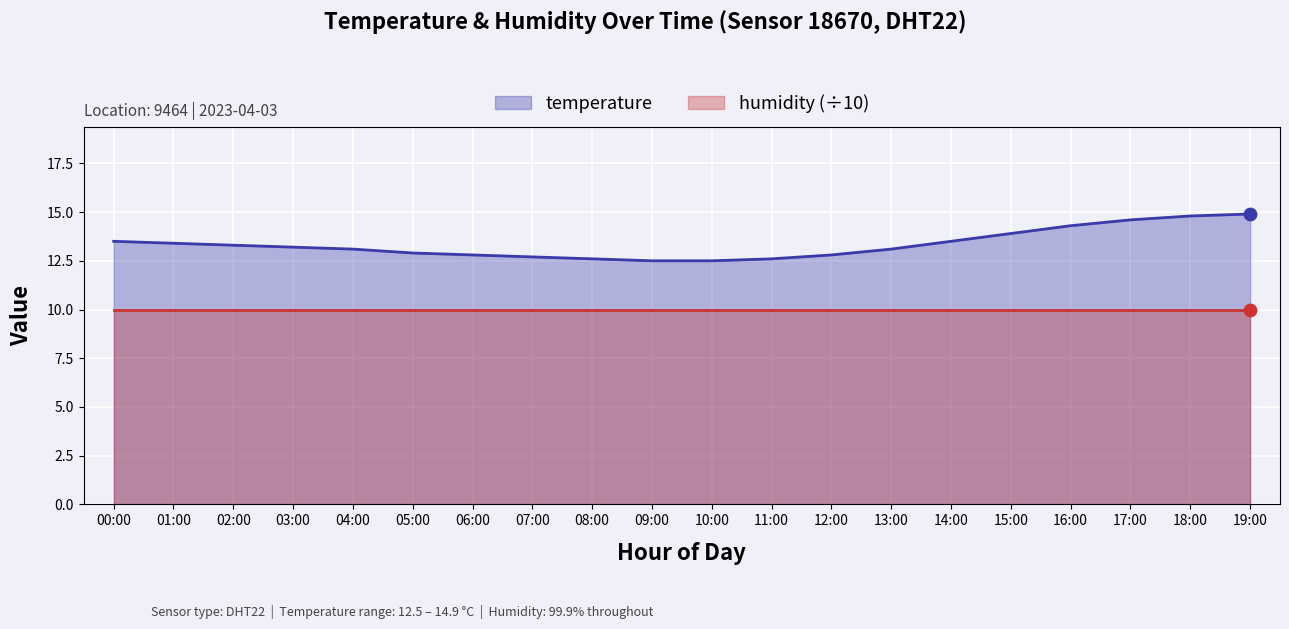

What is the ratio of the value at 17:00 to the value at 04:00?

1.1